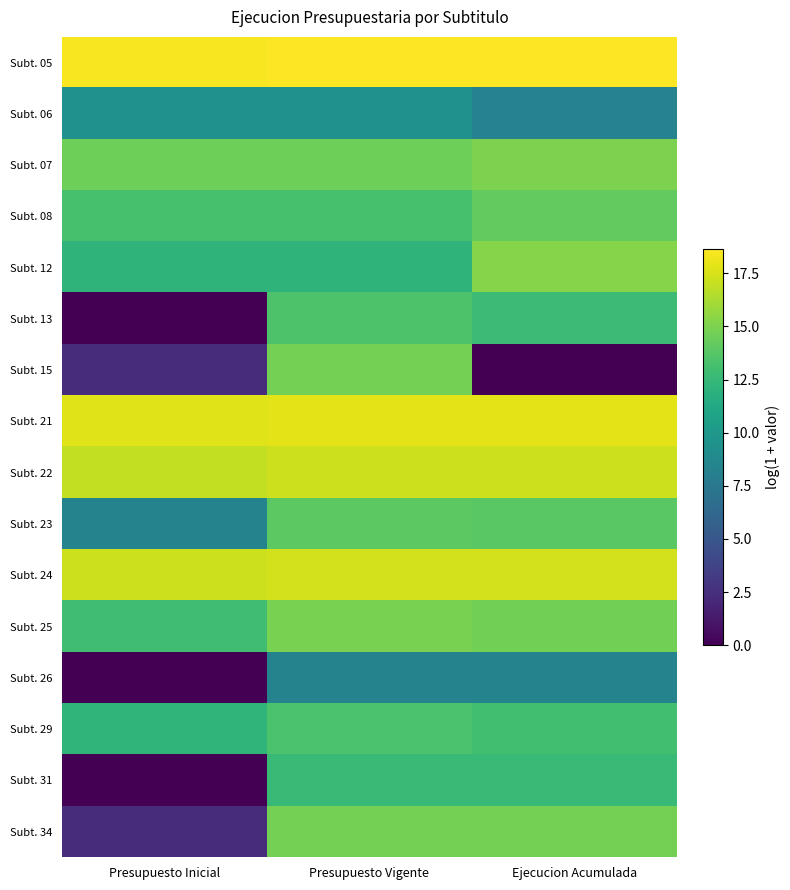

Reading right to left, list all the values displayed in this chart.

Subt. 05: Ejecucion Acumulada=18.6	Presupuesto Vigente=18.6	Presupuesto Inicial=18.4
Subt. 06: Ejecucion Acumulada=8.2	Presupuesto Vigente=9.5	Presupuesto Inicial=9.5
Subt. 07: Ejecucion Acumulada=14.9	Presupuesto Vigente=14.5	Presupuesto Inicial=14.5
Subt. 08: Ejecucion Acumulada=14.1	Presupuesto Vigente=13.2	Presupuesto Inicial=13.2
Subt. 12: Ejecucion Acumulada=15.3	Presupuesto Vigente=12.1	Presupuesto Inicial=12.1
Subt. 13: Ejecucion Acumulada=12.8	Presupuesto Vigente=13.5	Presupuesto Inicial=0.0
Subt. 15: Ejecucion Acumulada=0.0	Presupuesto Vigente=14.7	Presupuesto Inicial=2.4
Subt. 21: Ejecucion Acumulada=17.9	Presupuesto Vigente=17.9	Presupuesto Inicial=17.8
Subt. 22: Ejecucion Acumulada=17.2	Presupuesto Vigente=17.2	Presupuesto Inicial=16.9
Subt. 23: Ejecucion Acumulada=13.9	Presupuesto Vigente=13.9	Presupuesto Inicial=8.3
Subt. 24: Ejecucion Acumulada=17.3	Presupuesto Vigente=17.4	Presupuesto Inicial=17.2
Subt. 25: Ejecucion Acumulada=14.7	Presupuesto Vigente=14.9	Presupuesto Inicial=13.0
Subt. 26: Ejecucion Acumulada=8.3	Presupuesto Vigente=8.3	Presupuesto Inicial=0.0
Subt. 29: Ejecucion Acumulada=13.0	Presupuesto Vigente=13.3	Presupuesto Inicial=12.2
Subt. 31: Ejecucion Acumulada=12.5	Presupuesto Vigente=12.5	Presupuesto Inicial=0.0
Subt. 34: Ejecucion Acumulada=14.7	Presupuesto Vigente=14.7	Presupuesto Inicial=2.4